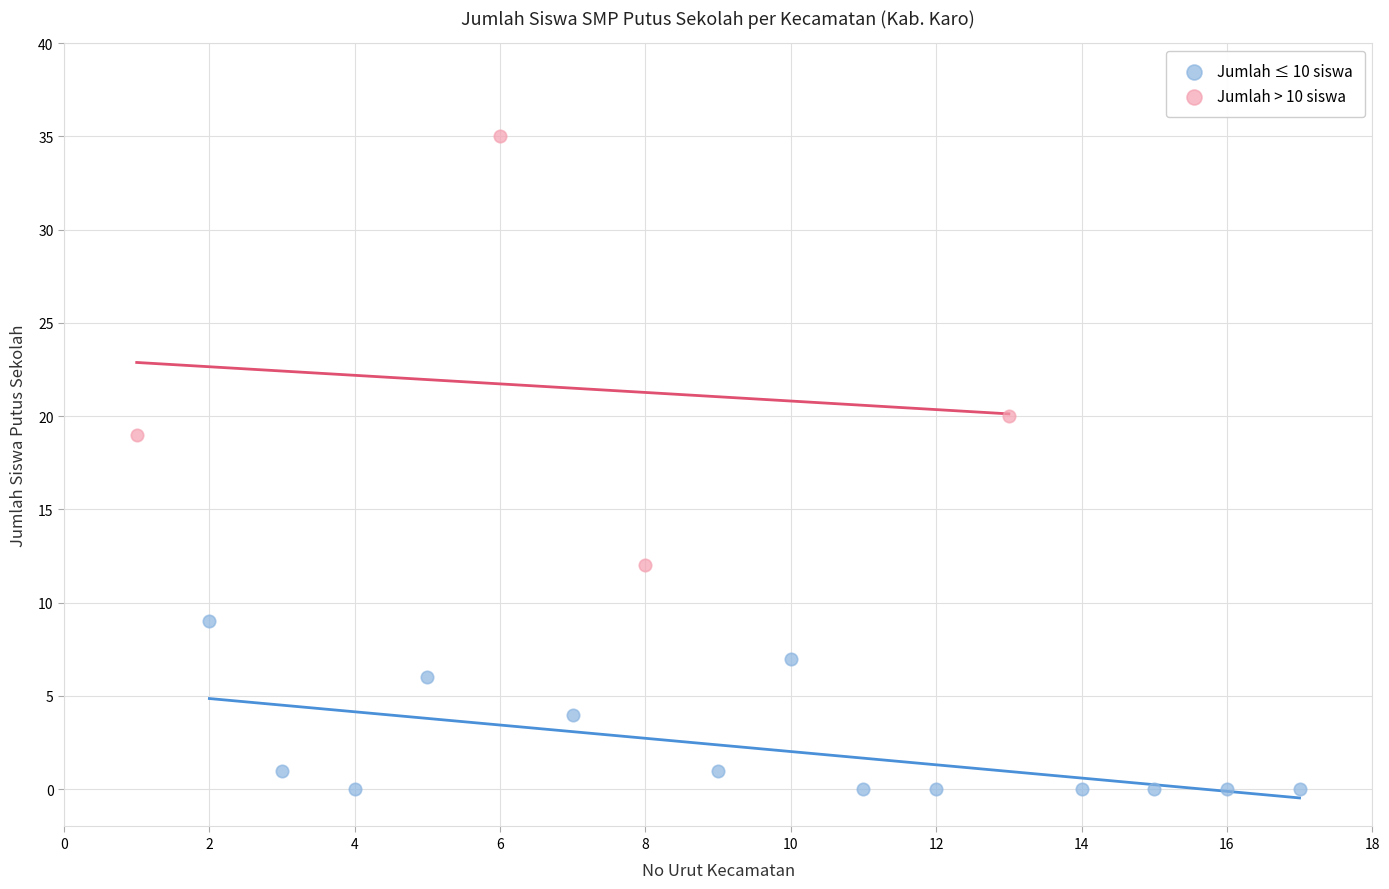

Which series contains the highest Y value?

Jumlah > 10 siswa